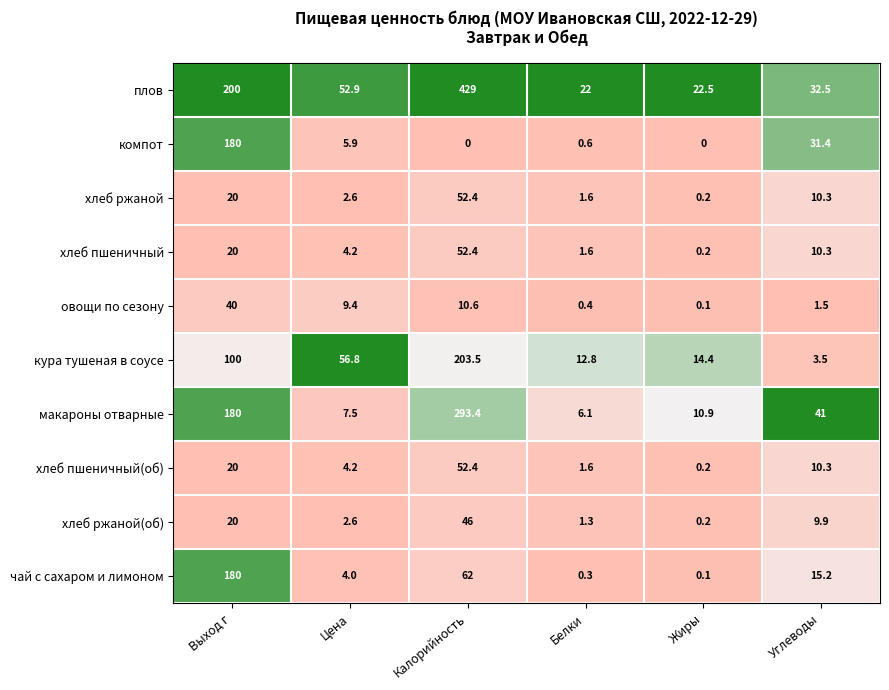

List the labels in order of хлеб ржаной value, smallest first.

Жиры, Белки, Цена, Углеводы, Выход г, Калорийность